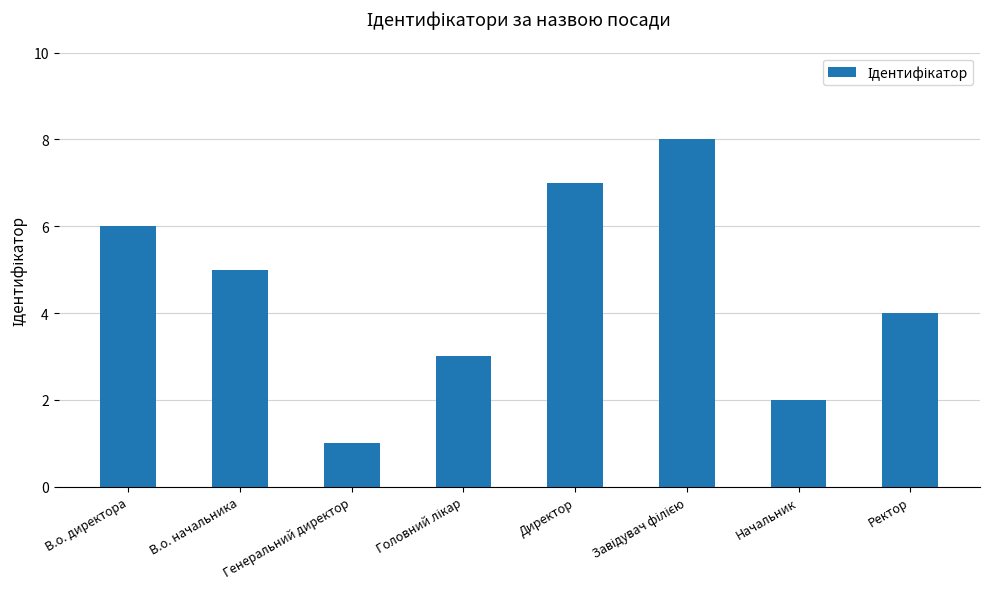

What is the value of the 1st bar from the left?

6